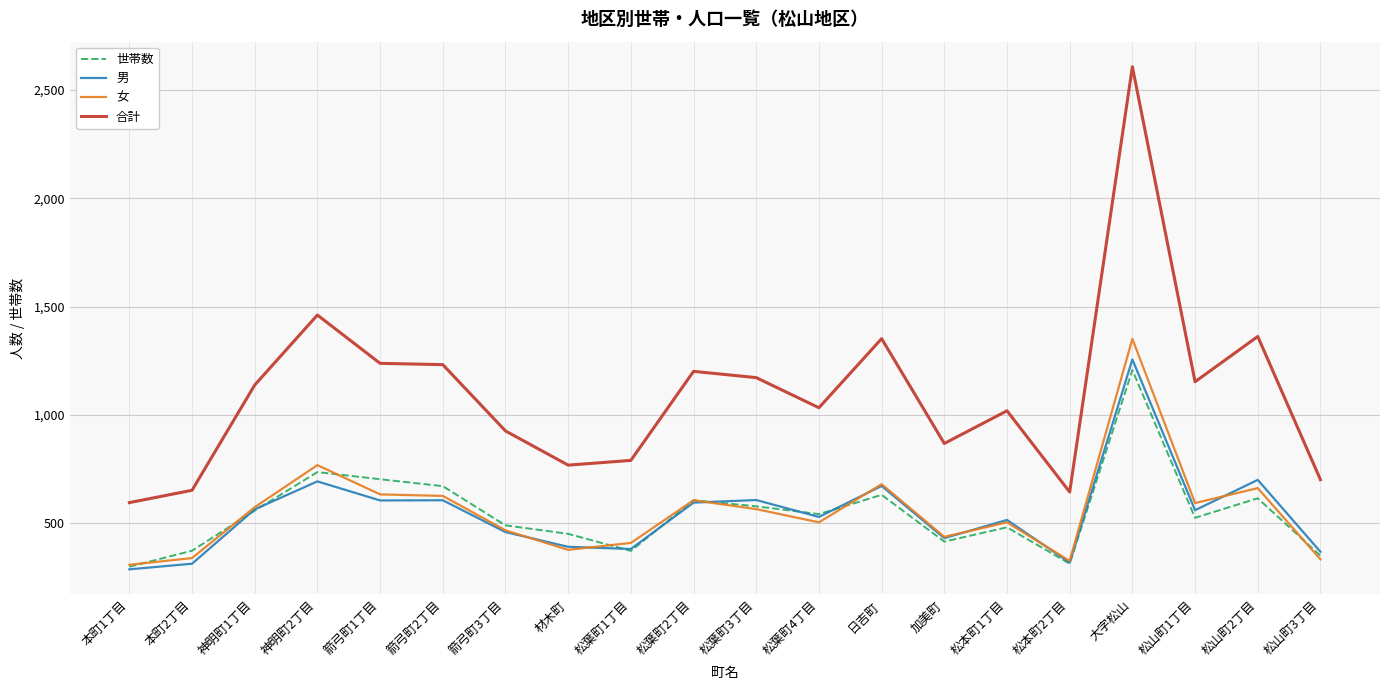

True or false: 女 and 合計 cross at least once.

False